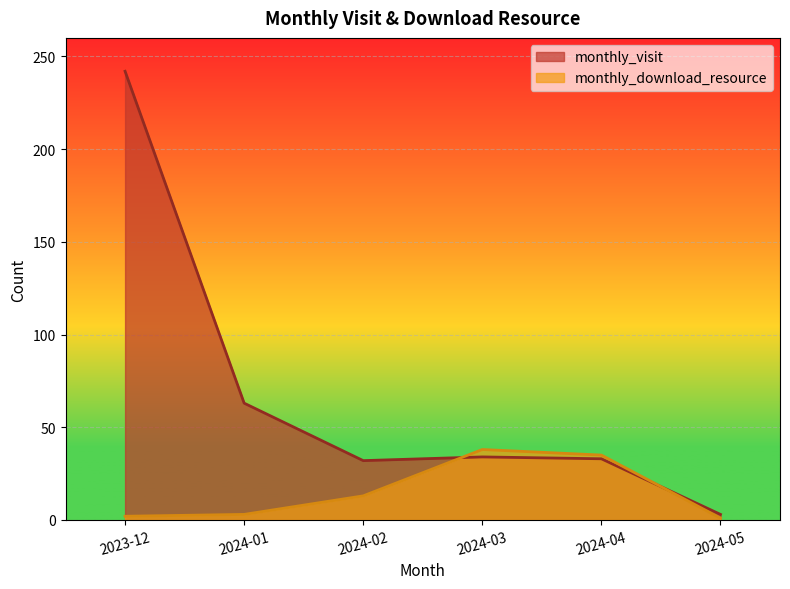

What is the label of the 6th point from the right?

2023-12